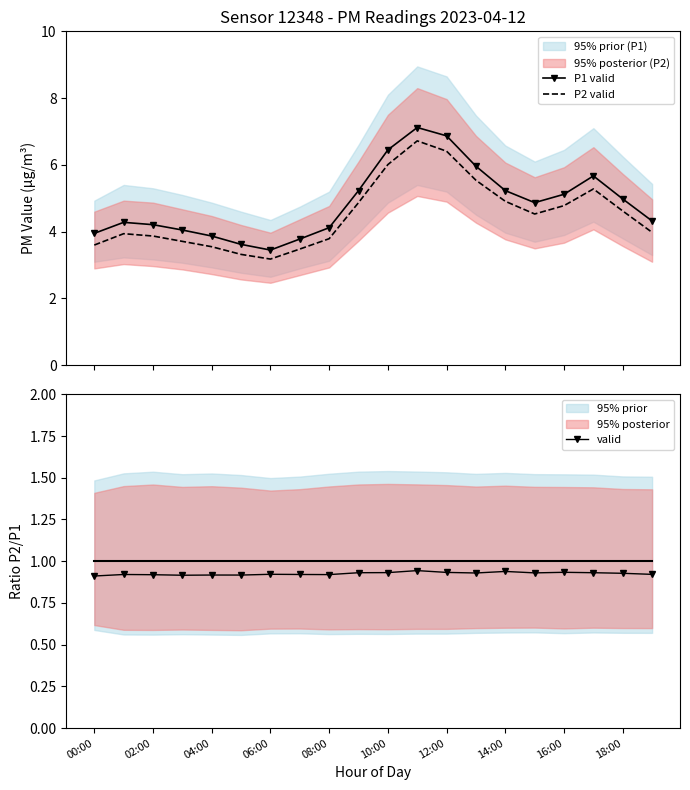

True or false: valid has a value of 0.9 at 15.

True